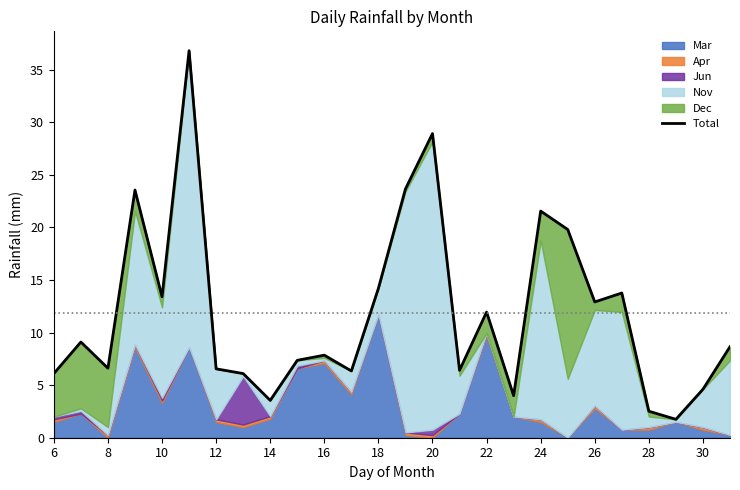

True or false: the data shows 4.4 at 28.

False